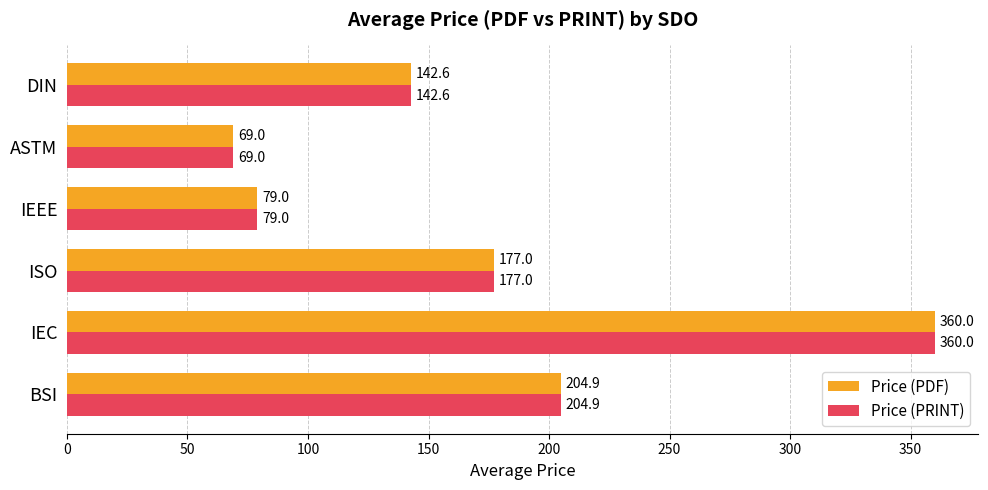

Rank the categories by Price (PRINT) value from lowest to highest.

ASTM, IEEE, DIN, ISO, BSI, IEC